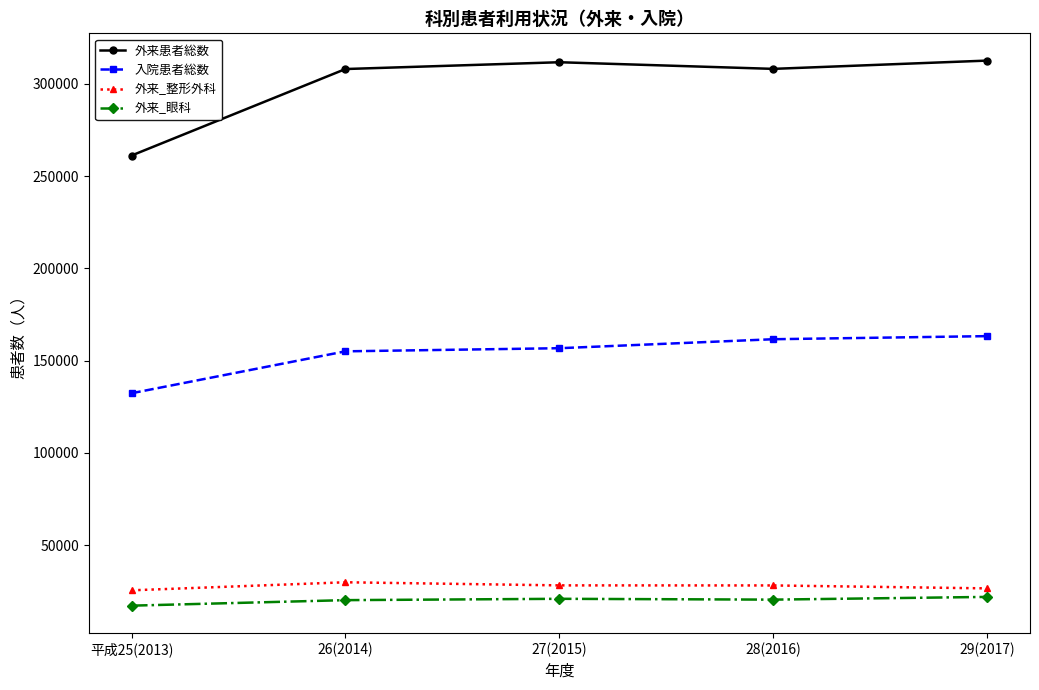

What is the value of the 外来_眼科 point at the 4th from the left?

20433